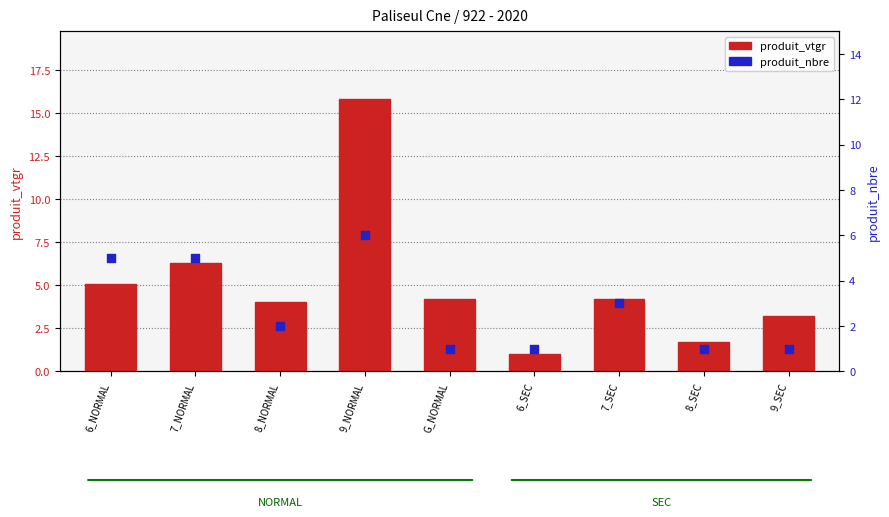

Which series has the largest total across all categories?

produit_vtgr